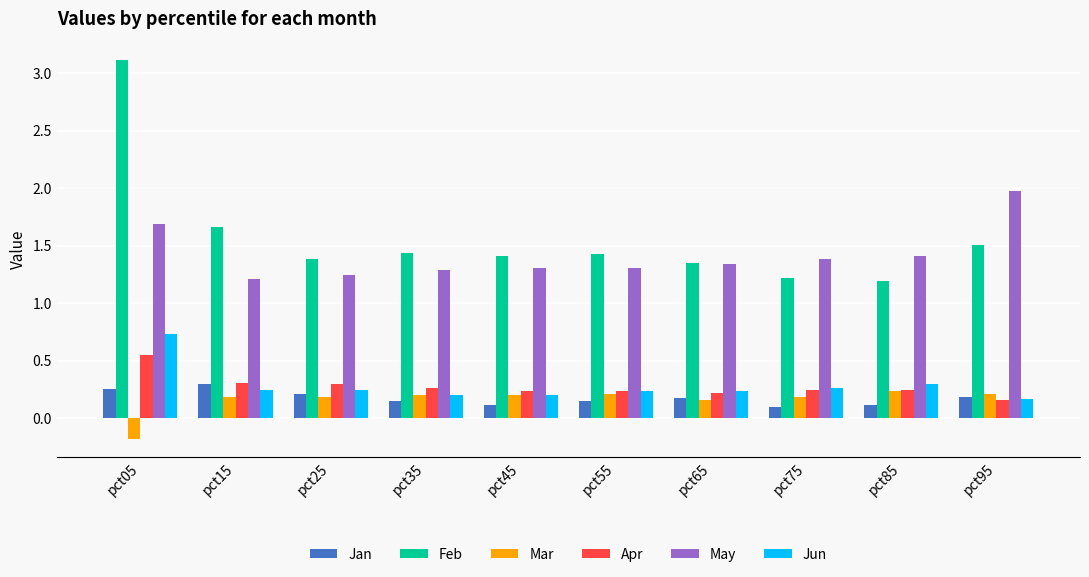

At which label does Mar reach its minimum?

pct05